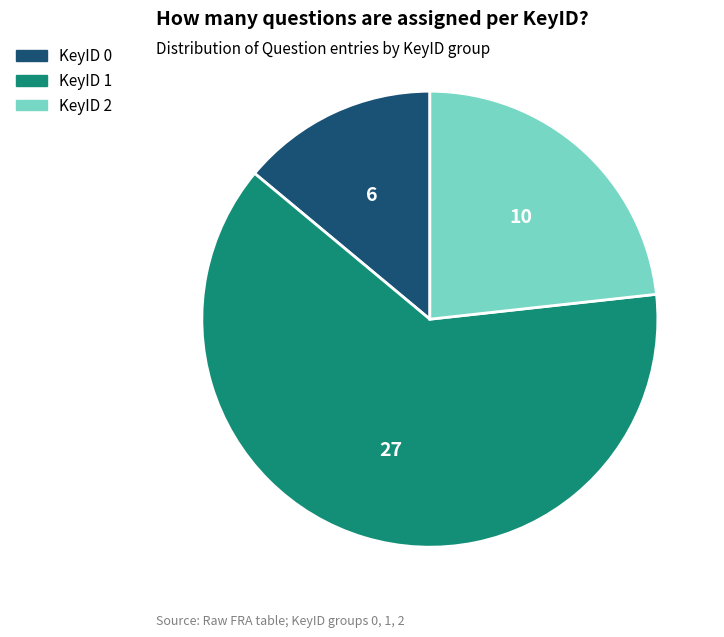

Which slice represents more than half of the pie?

KeyID 1